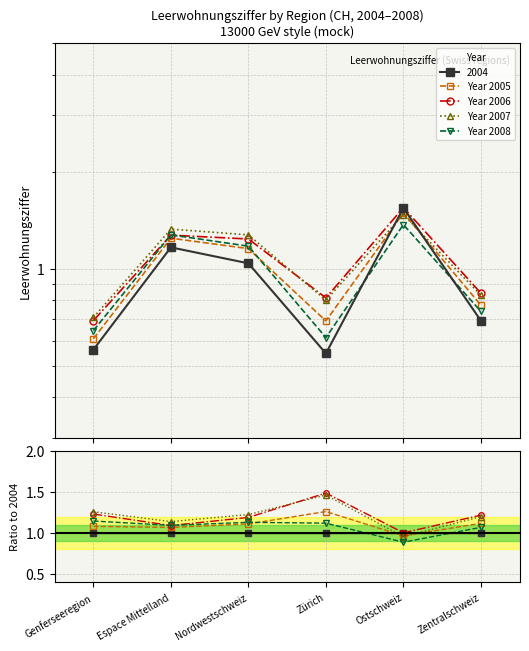

At how many categories does at least one series exceed 1?

3